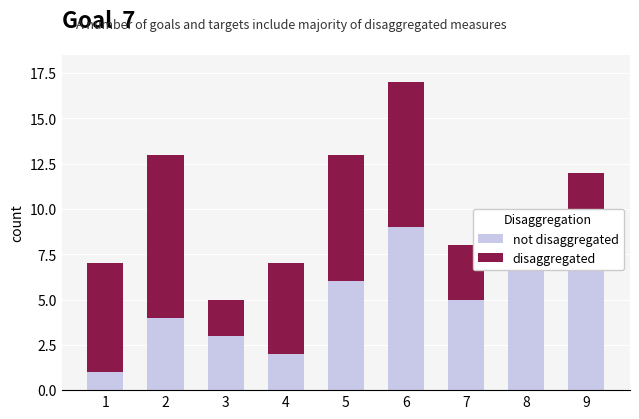

At which category is the sum across all series the highest?

6